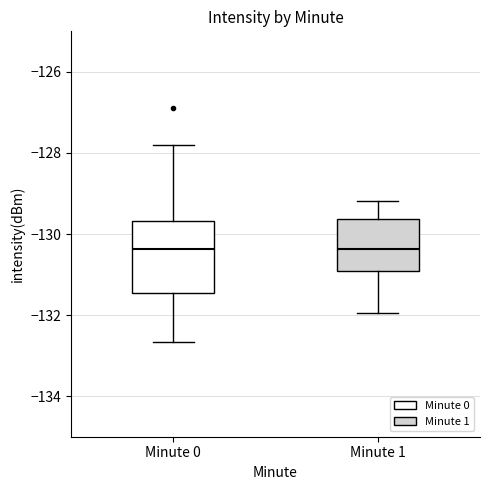

Reading left to right, transcribe this box plot: for each box, give where its median line is, the range the box spans, and where its two whiskers end, as read against the y-axis. The values are not printed on the chart, so give them approximately, as read against the axis.

Minute 0: median -130.4, box -131.4 to -129.6, whiskers -132.6 to -127.8
Minute 1: median -130.4, box -131.0 to -129.6, whiskers -132.0 to -129.2